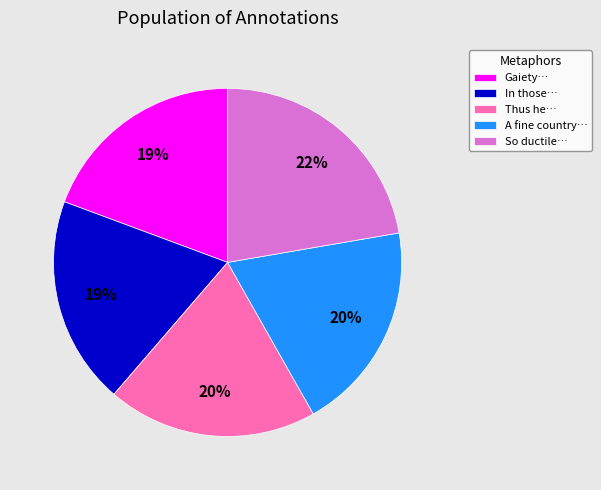

True or false: Gaiety… accounts for 19% of the total.

True